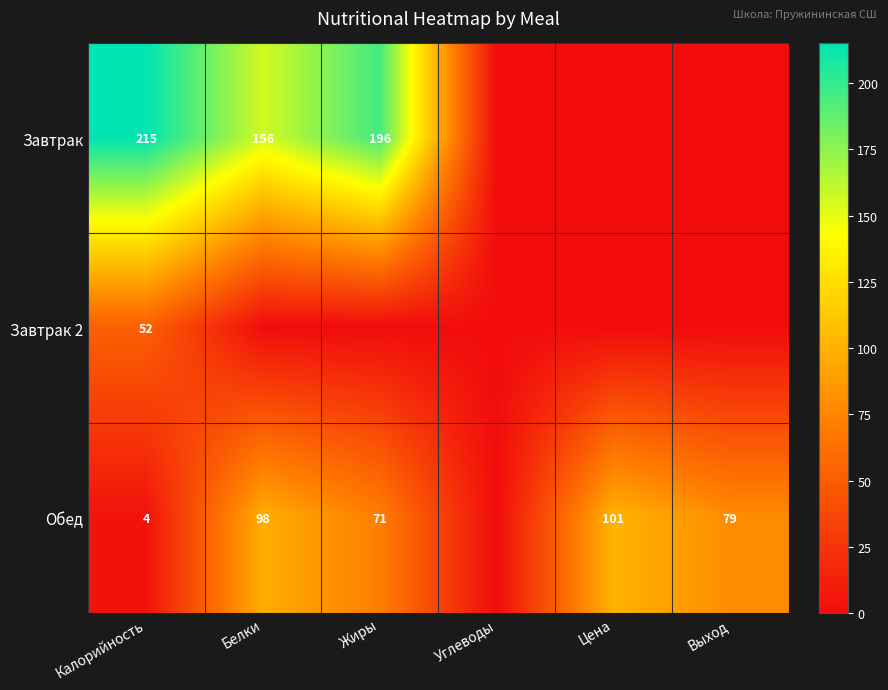

Is it true that Завтрак equals 370 at Калорийность?

False